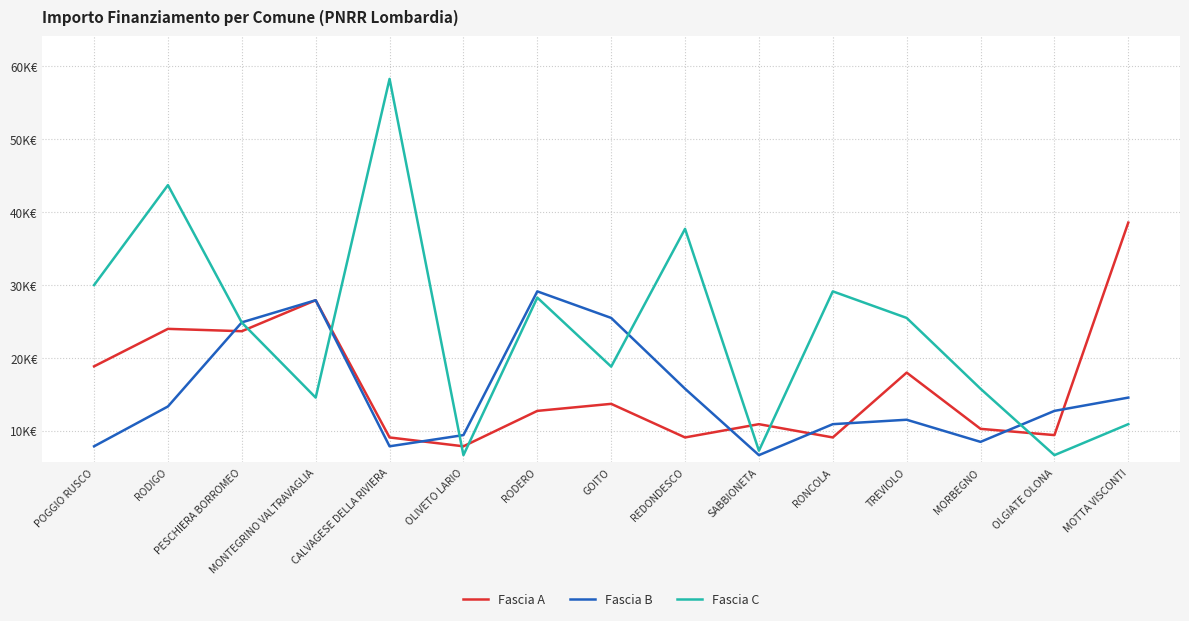

The Fascia A series shows 4634 at OLIVETO LARIO. True or false?

False